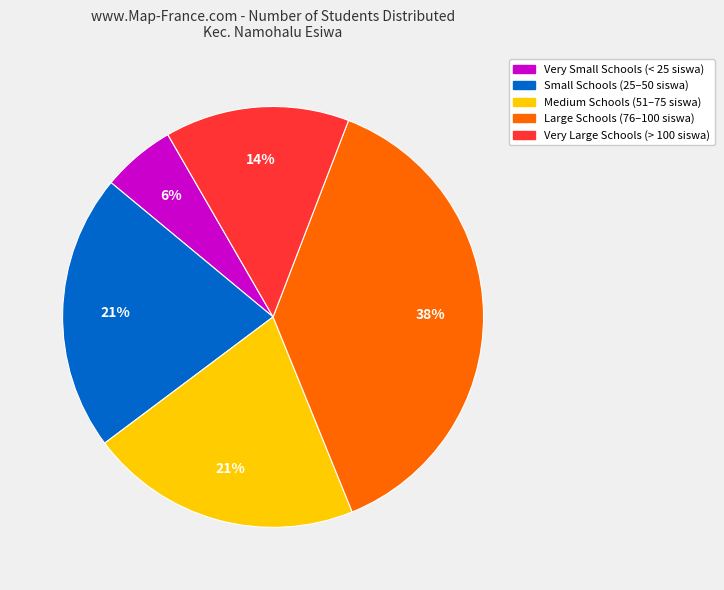

To the nearest percent, what is the difference between the largest and smallest slice percentages?

32%